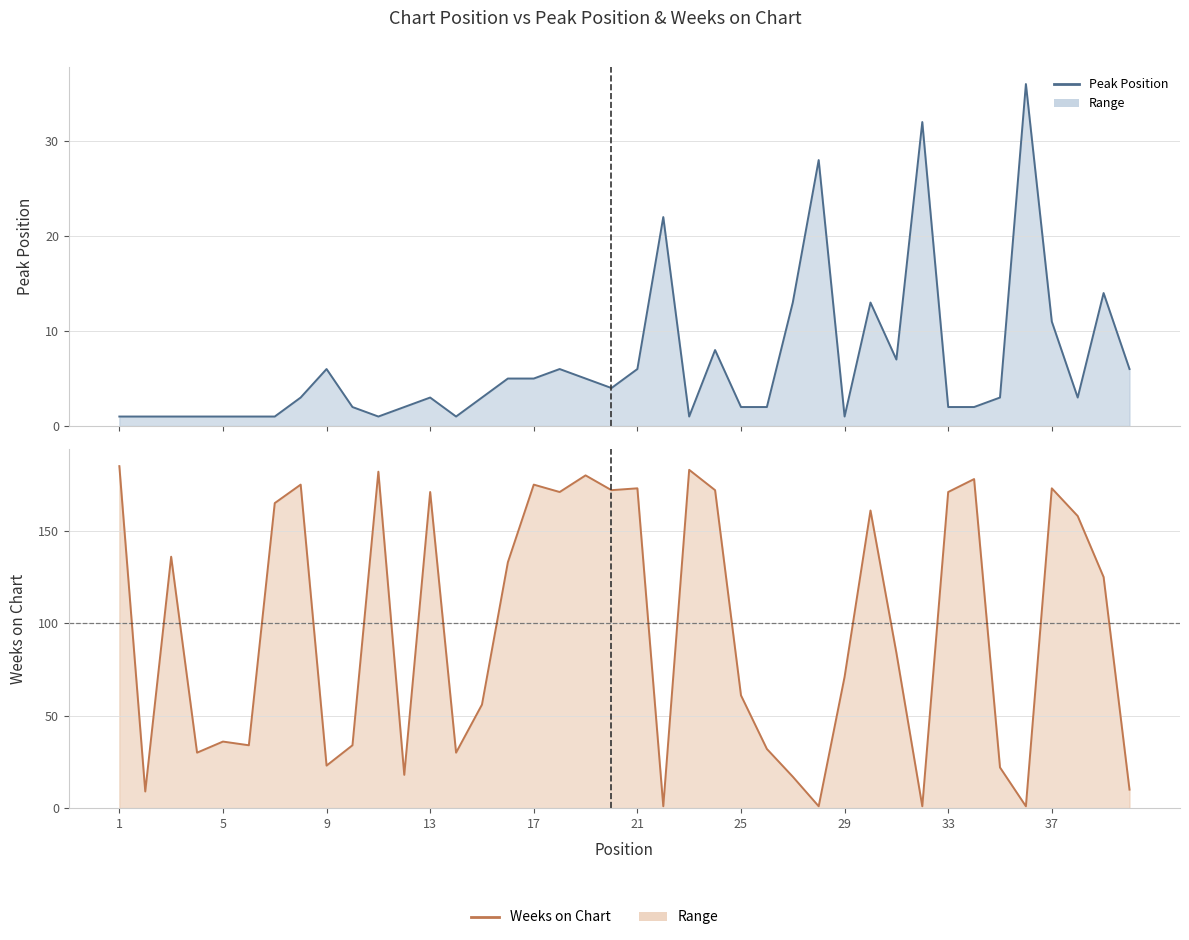

What is the average value of the Peak Position series?

7